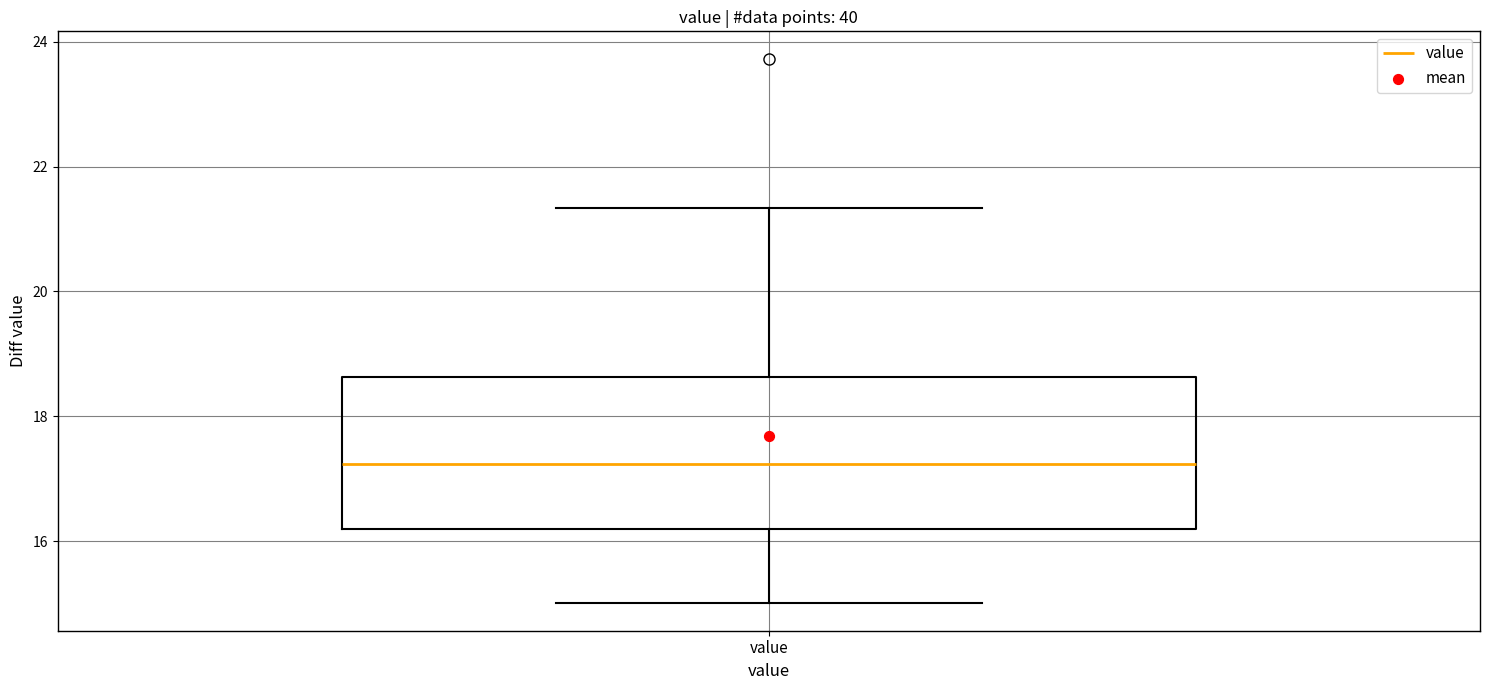

Read this box plot against the y-axis: the position of the median line, the range covered by the box, and the ends of both whiskers. The values are not printed on the chart, so give them approximately, as read against the axis.

median 17.2, box 16.2 to 18.6, whiskers 15.0 to 21.4